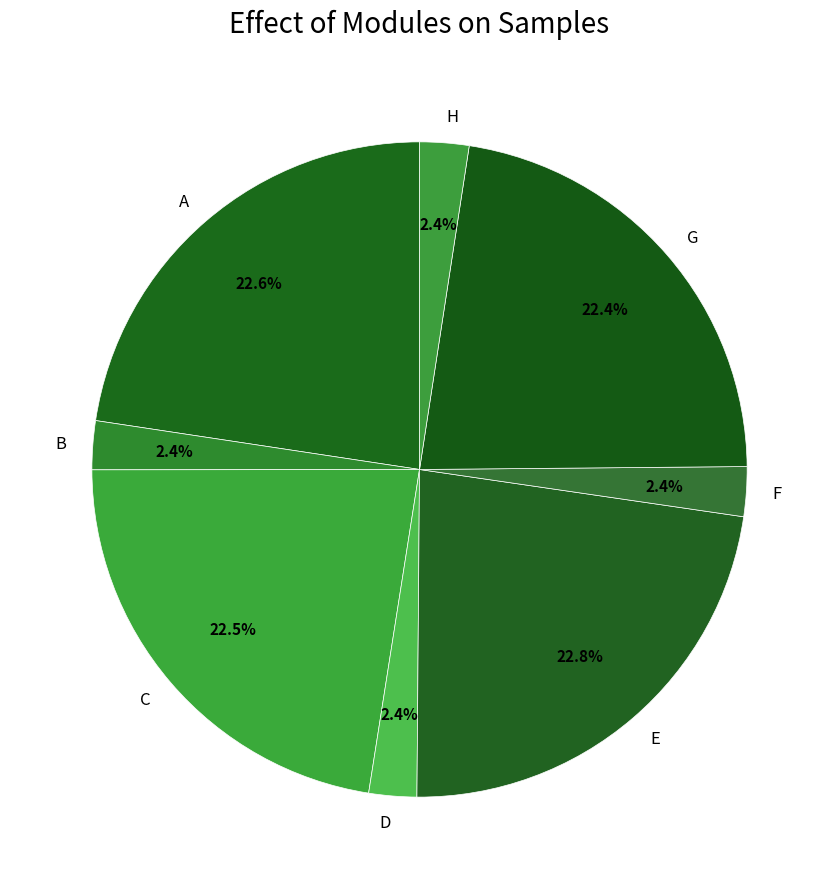

Is there any slice that represents more than half of the pie?

No